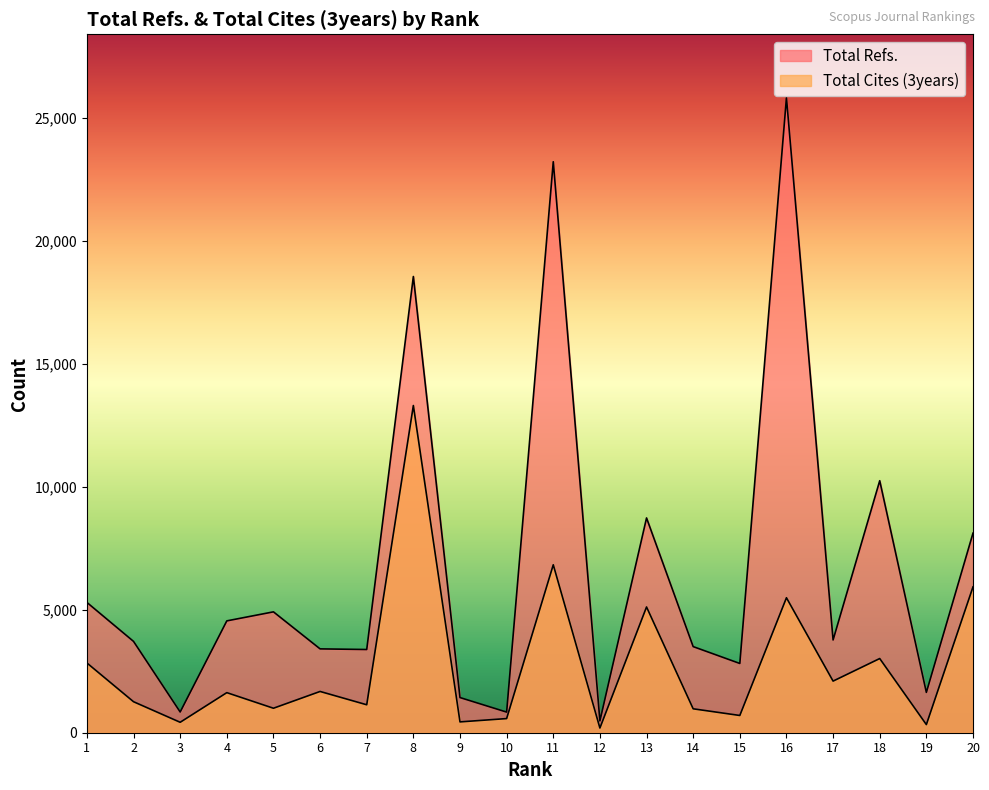

True or false: Total Cites (3years) and Total Refs. cross at least once.

False